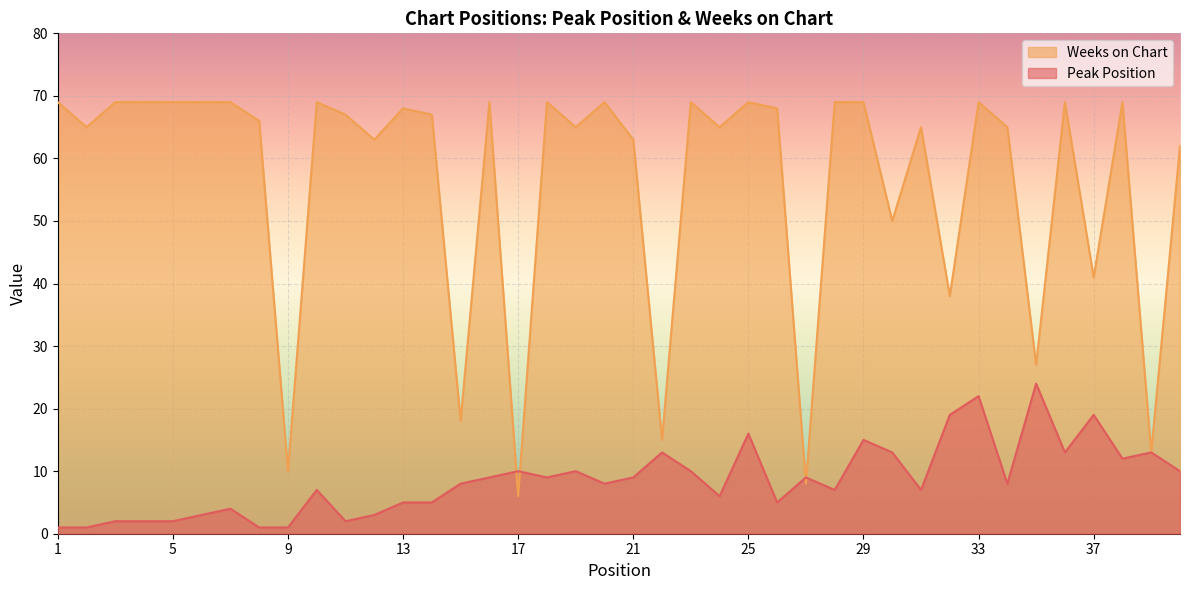

Which series ends up on top after the final intersection of Weeks on Chart and Peak Position?

Weeks on Chart